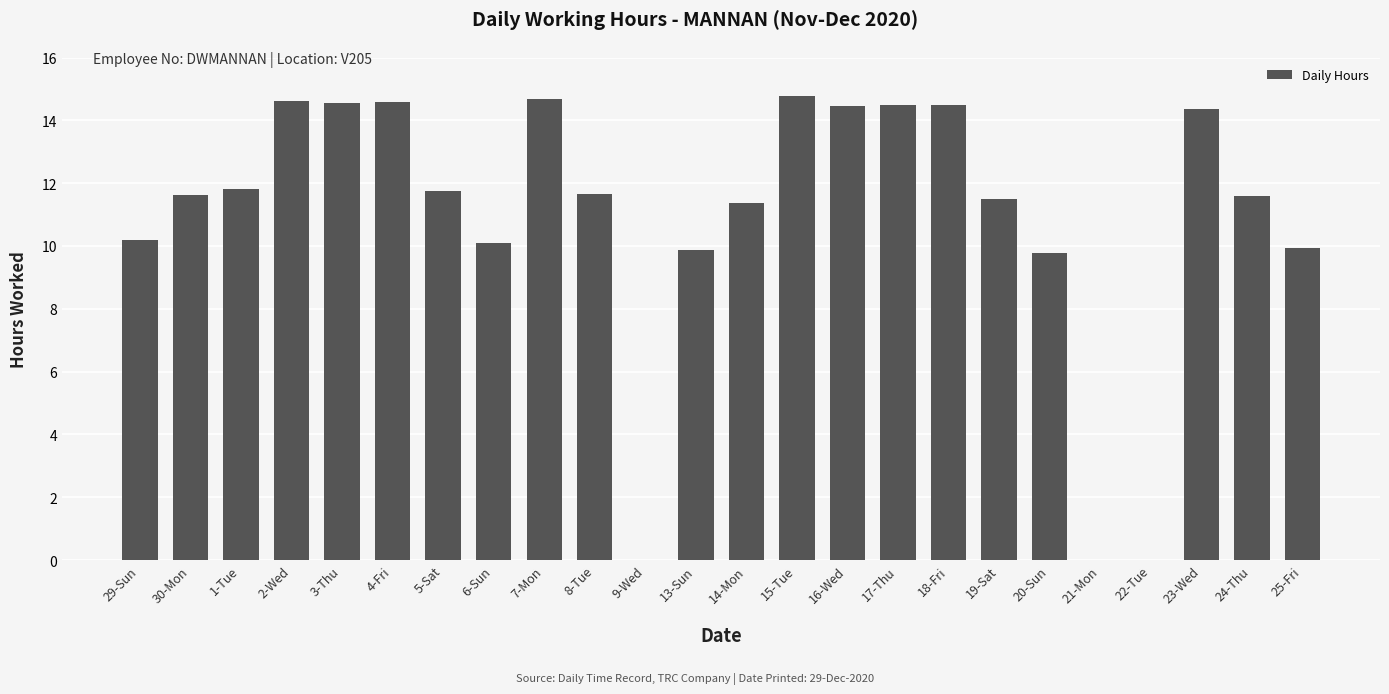

What is the greatest value displayed?

14.8